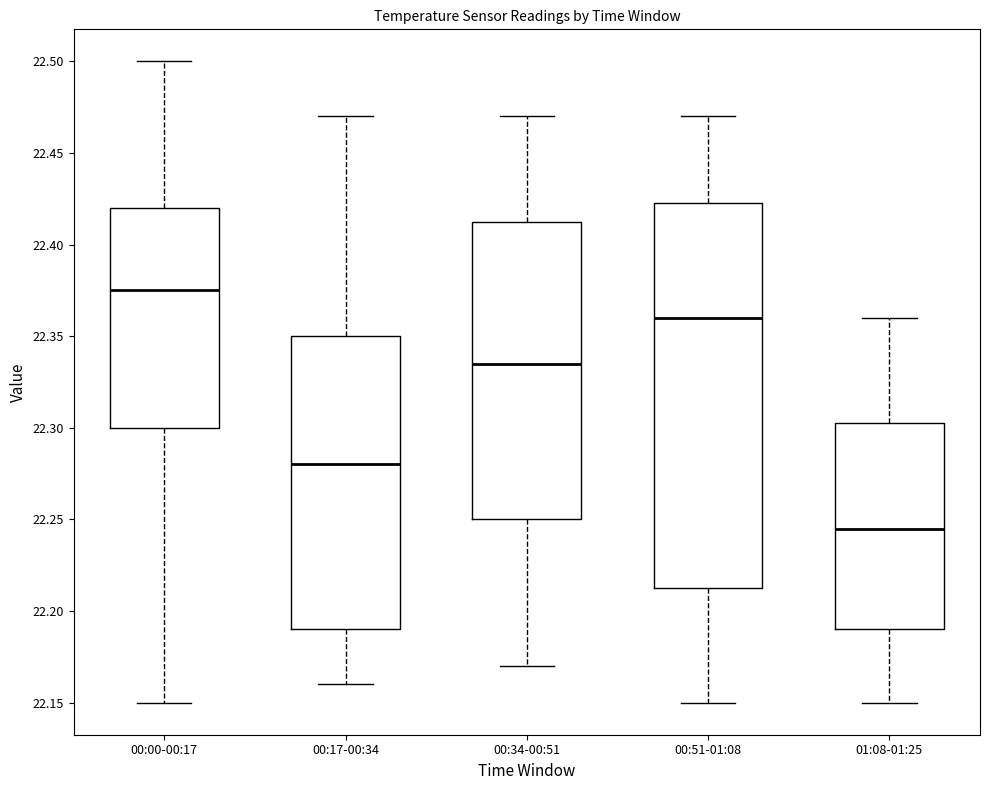

Reading left to right, read every box against the y-axis: the position of its median line, the range the box covers, and the ends of its whiskers. The values are not printed on the chart, so give them approximately, as read against the axis.

00:00-00:17: median 22.375, box 22.300 to 22.420, whiskers 22.150 to 22.500
00:17-00:34: median 22.280, box 22.190 to 22.350, whiskers 22.160 to 22.470
00:34-00:51: median 22.335, box 22.250 to 22.415, whiskers 22.170 to 22.470
00:51-01:08: median 22.360, box 22.215 to 22.425, whiskers 22.150 to 22.470
01:08-01:25: median 22.245, box 22.190 to 22.305, whiskers 22.150 to 22.360